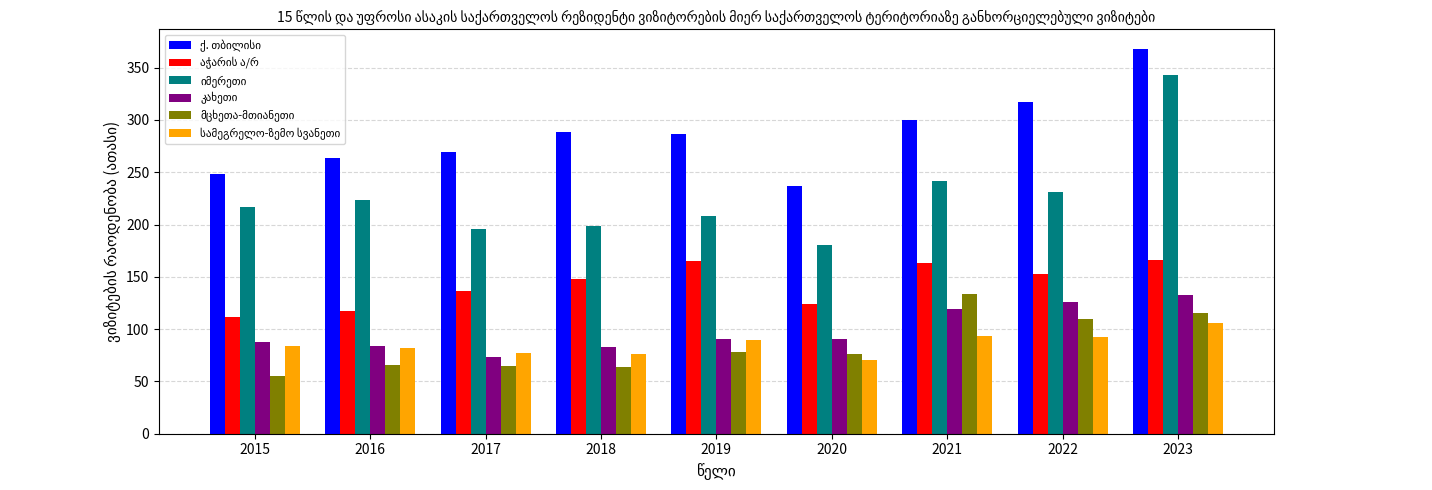

What is the total value across all series at 2015?

804.4